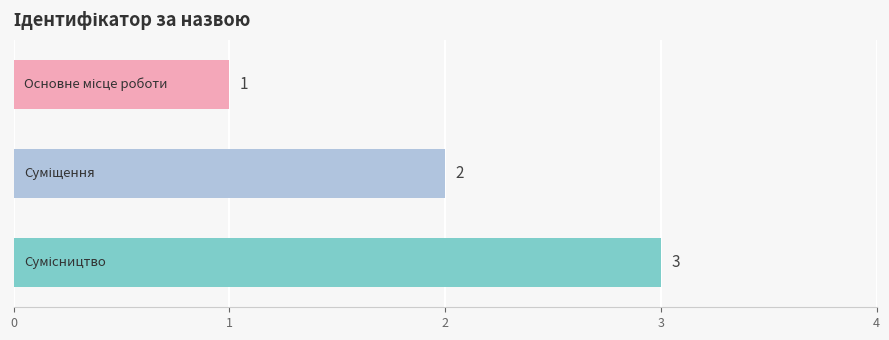

How many values are between 1 and 3?

3